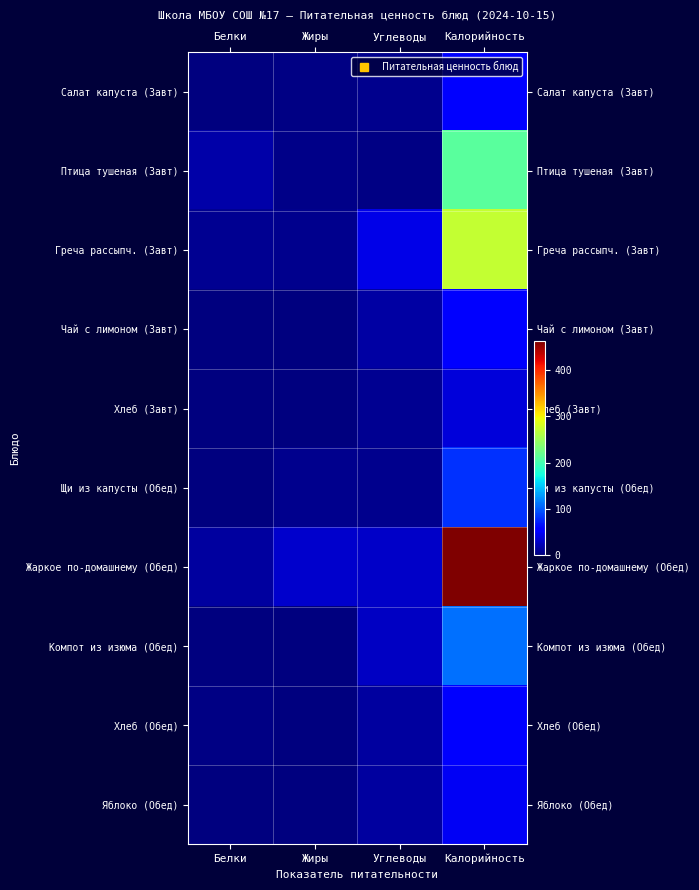

Between Жиры and Калорийность, which series saw the biggest shift?

Жаркое по-домашнему (Обед)